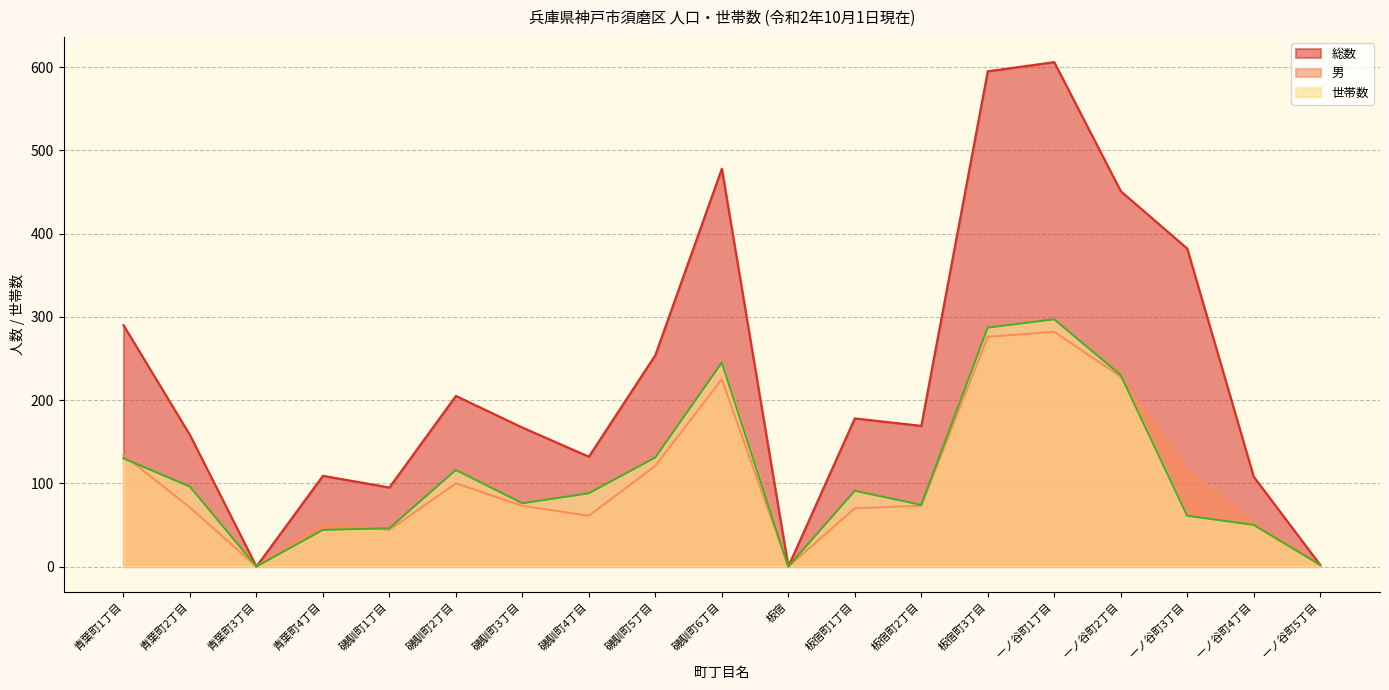

Where is the first local minimum for 総数?

青葉町3丁目